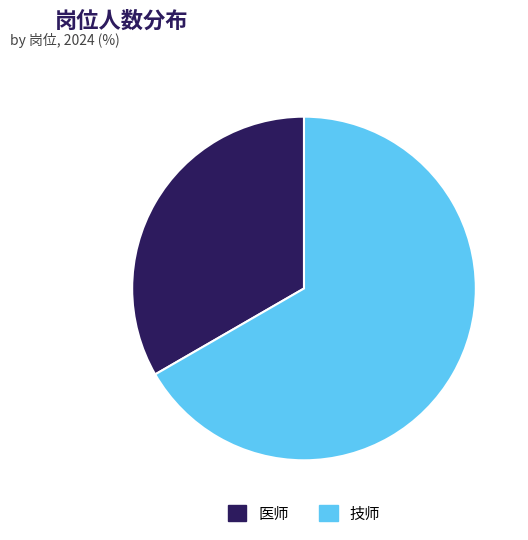

Combined, do 技师 and 医师 account for over 50%?

Yes